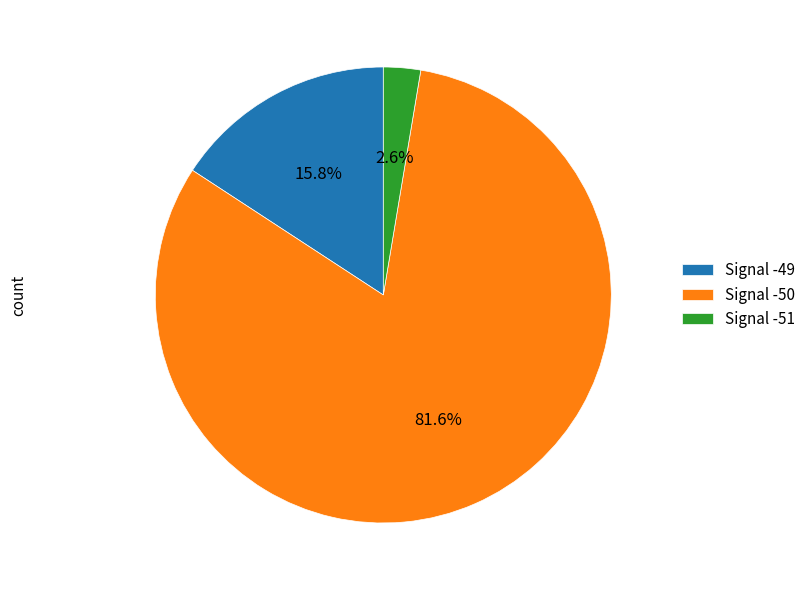

How much of the chart is everything except Signal -49?

84.2%